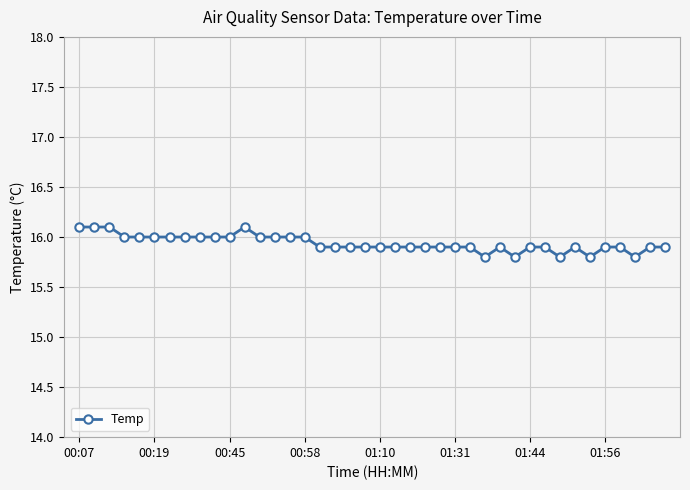

How many series are shown in this chart?

1